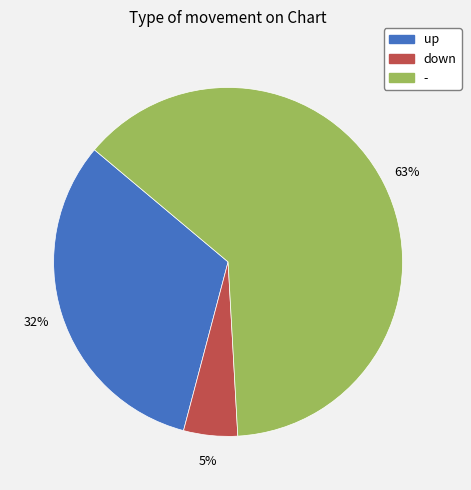

Rank the categories by value from highest to lowest.

-, up, down